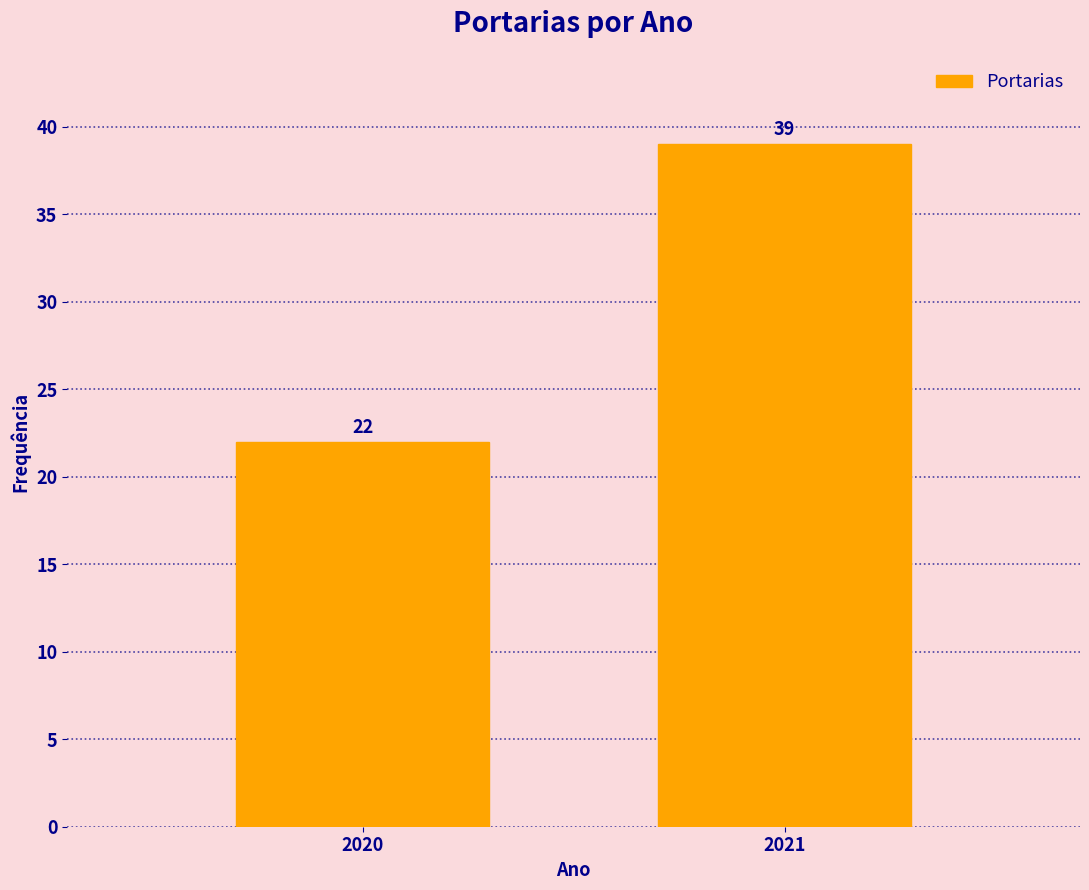

Reading left to right, what are all the values shown in this chart?

2020=22	2021=39